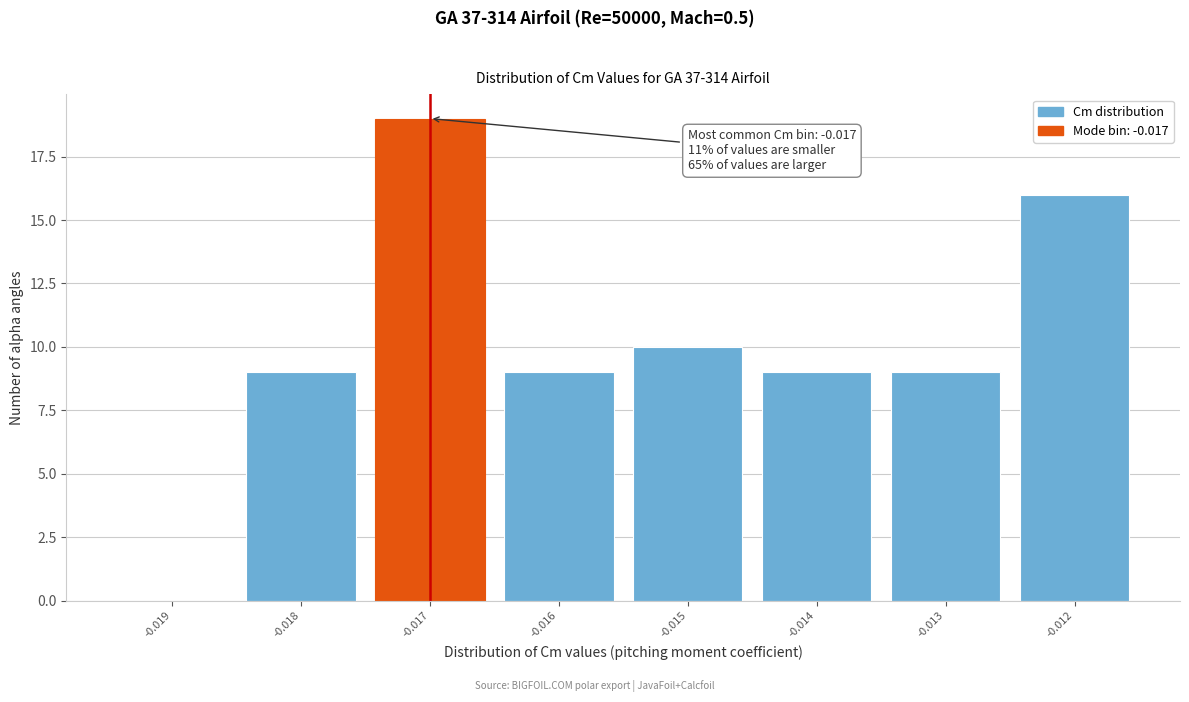

Reading right to left, what are all the values shown in this chart?

-0.012=16	-0.013=9	-0.014=9	-0.015=10	-0.016=9	-0.017=19	-0.018=9	-0.019=0